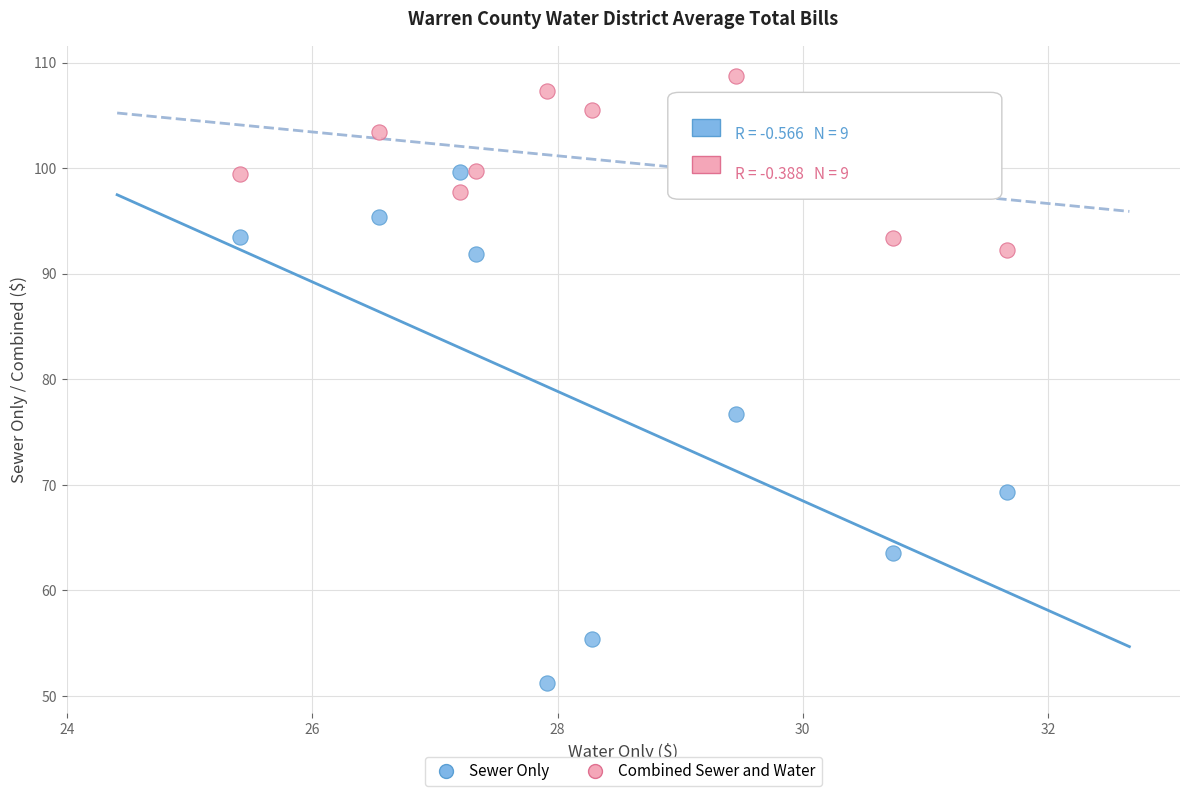

In the Sewer Only series, what Y value is closest to 75?

76.7